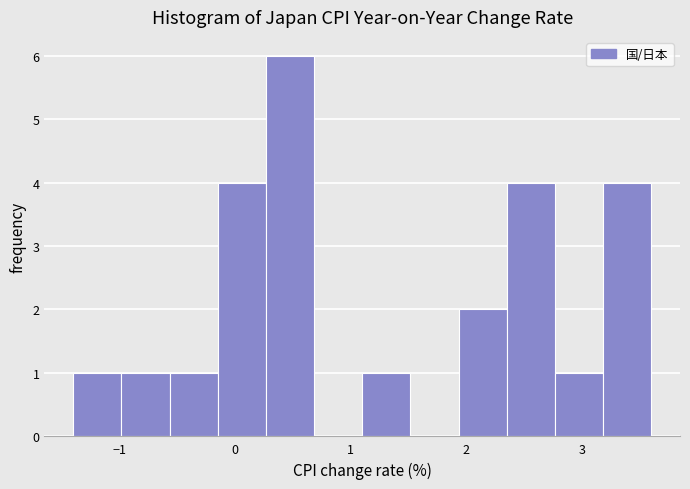

Reading left to right, list every bar in this chart as the range it spans on the x-axis followed by its height. Neither the bar edges nor the heights are printed on the chart, so give them approximately, as read against the axes.

-1.4 to -1.0: 1
-1.0 to -0.6: 1
-0.6 to -0.1: 1
-0.1 to 0.3: 4
0.3 to 0.7: 6
0.7 to 1.1: 0
1.1 to 1.5: 1
1.5 to 1.9: 0
1.9 to 2.4: 2
2.4 to 2.8: 4
2.8 to 3.2: 1
3.2 to 3.6: 4